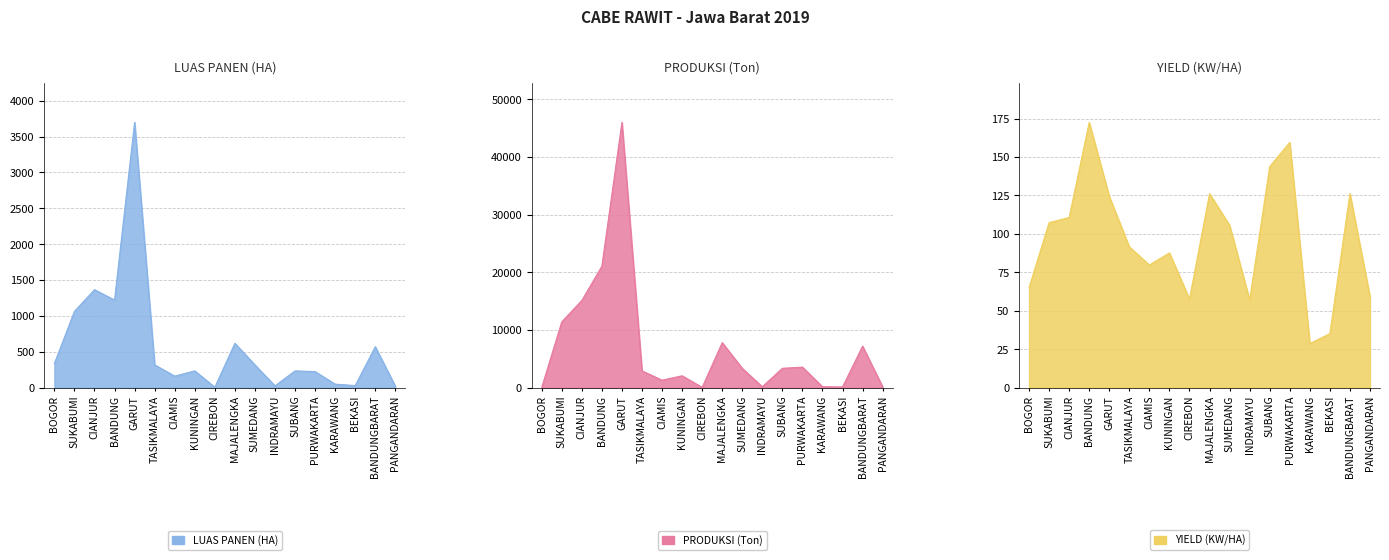

What is the sum of all PRODUKSI (Ton) values?

125370.6